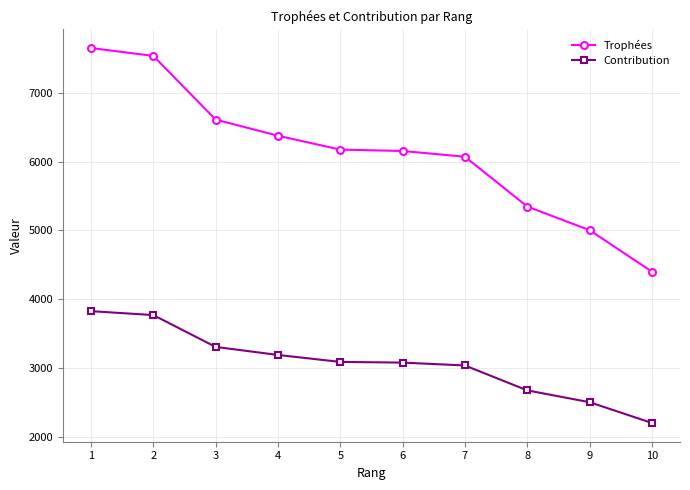

Between 4 and 10, which series saw the biggest shift?

Trophées